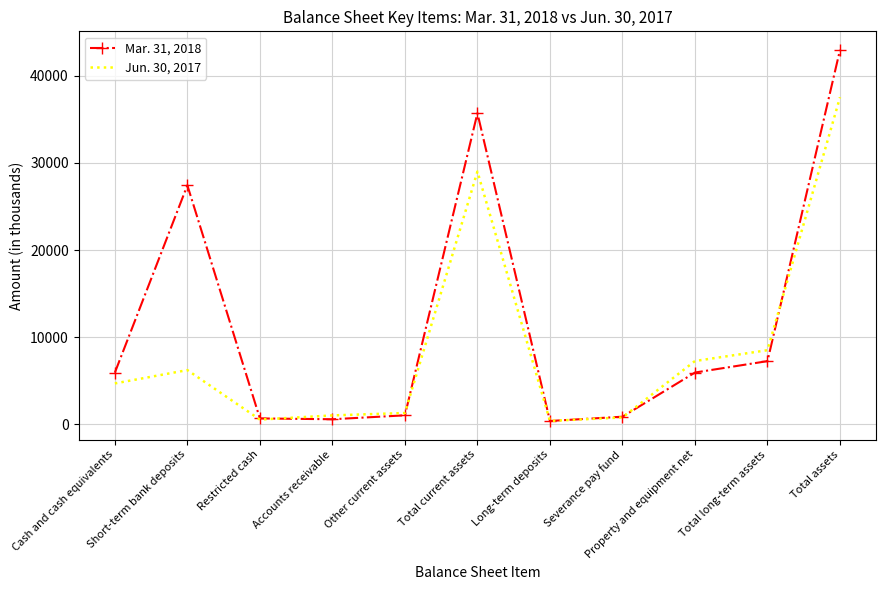

Rank the series by their average value, from lowest to highest.

Jun. 30, 2017, Mar. 31, 2018